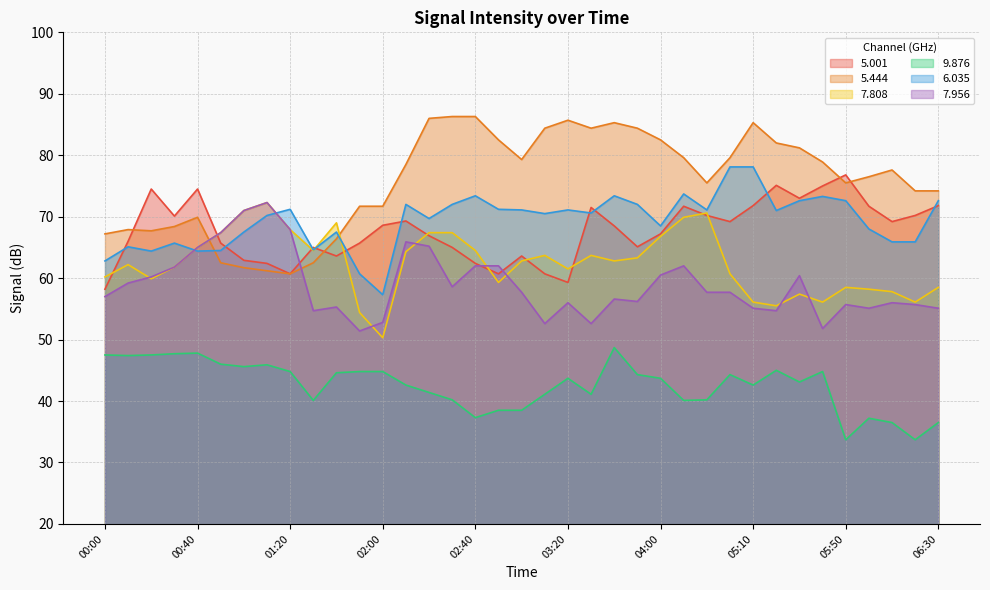

The   7.808 series shows 20.2 at 06:30. True or false?

False